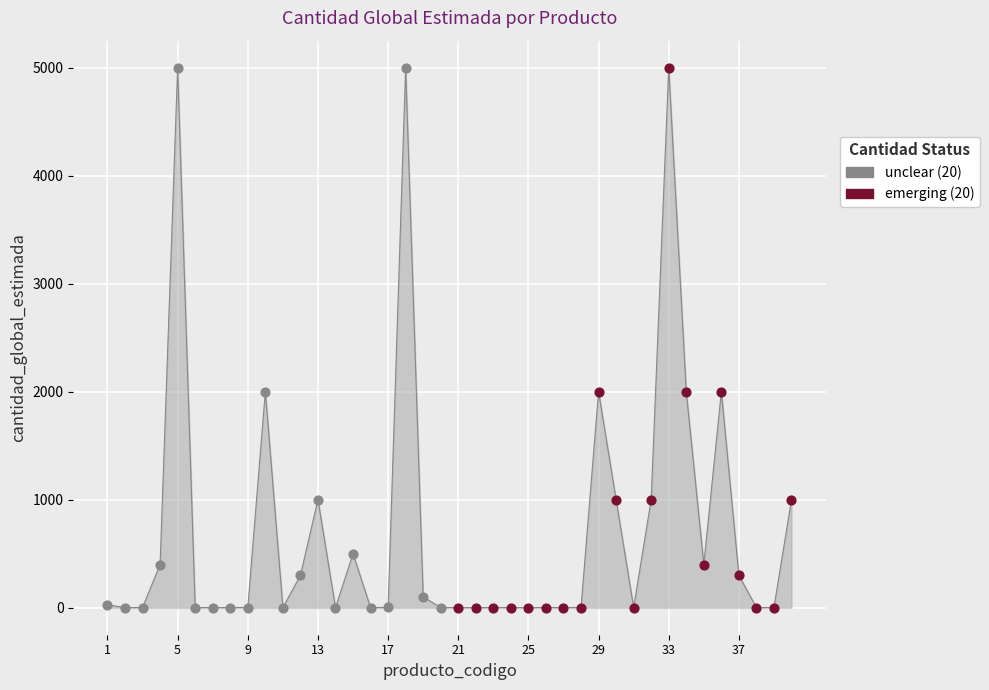

What is the greatest value displayed?

5000